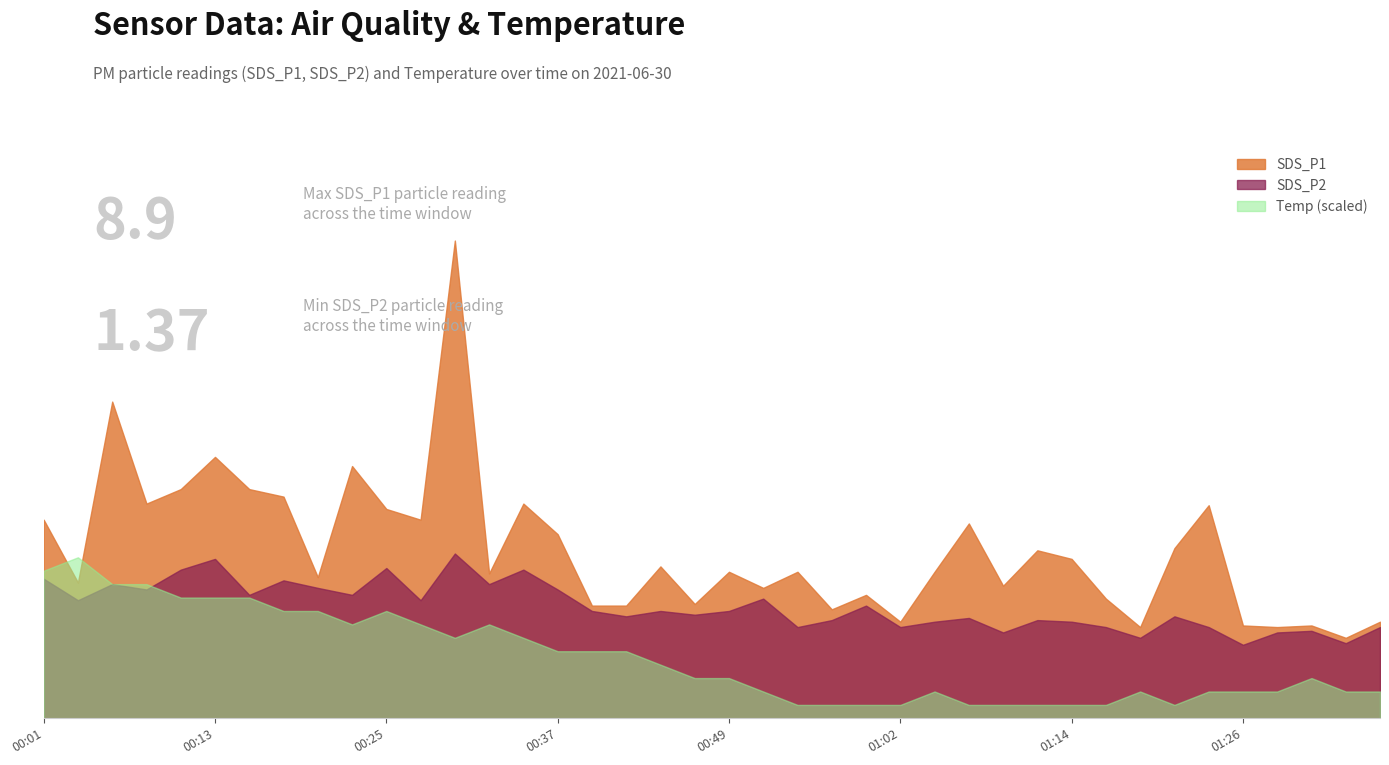

What are all the series names shown in the legend?

SDS_P1, SDS_P2, Temp (scaled)